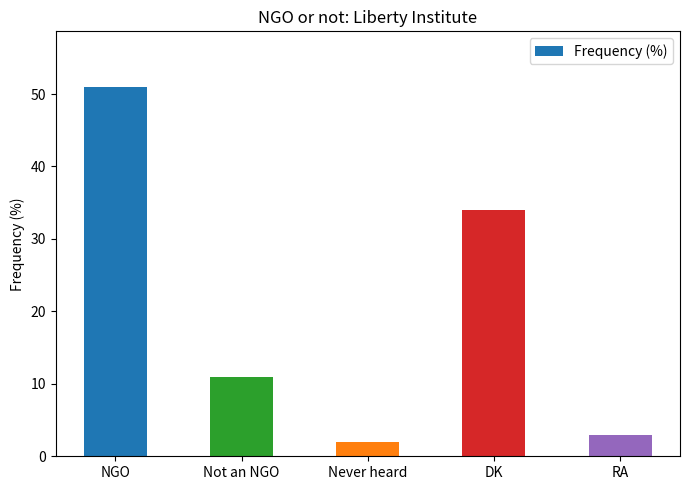

What is the label of the 3rd bar from the left?

Never heard